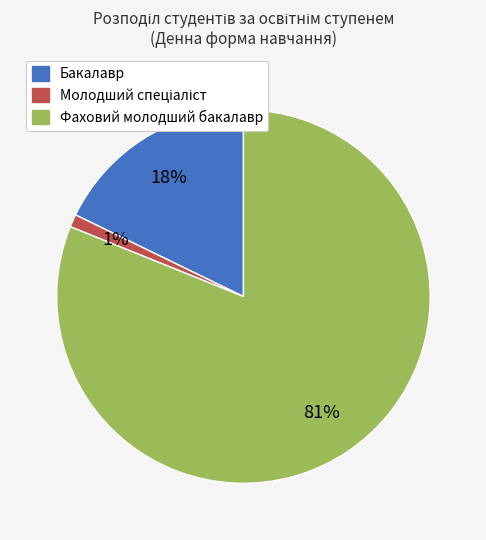

Which slice is the largest?

Фаховий молодший бакалавр